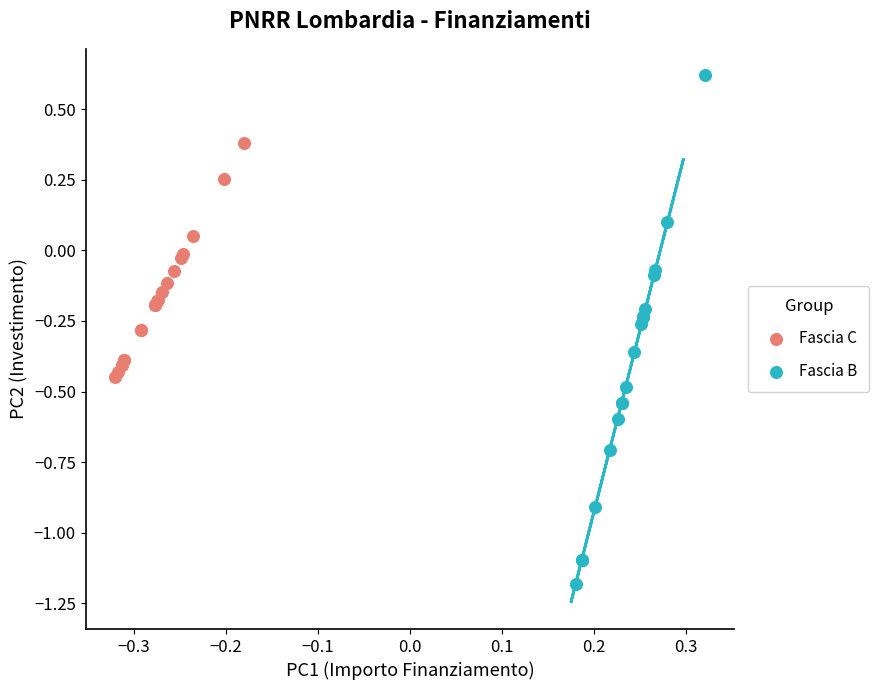

Which series reaches the maximum Y coordinate?

Fascia B